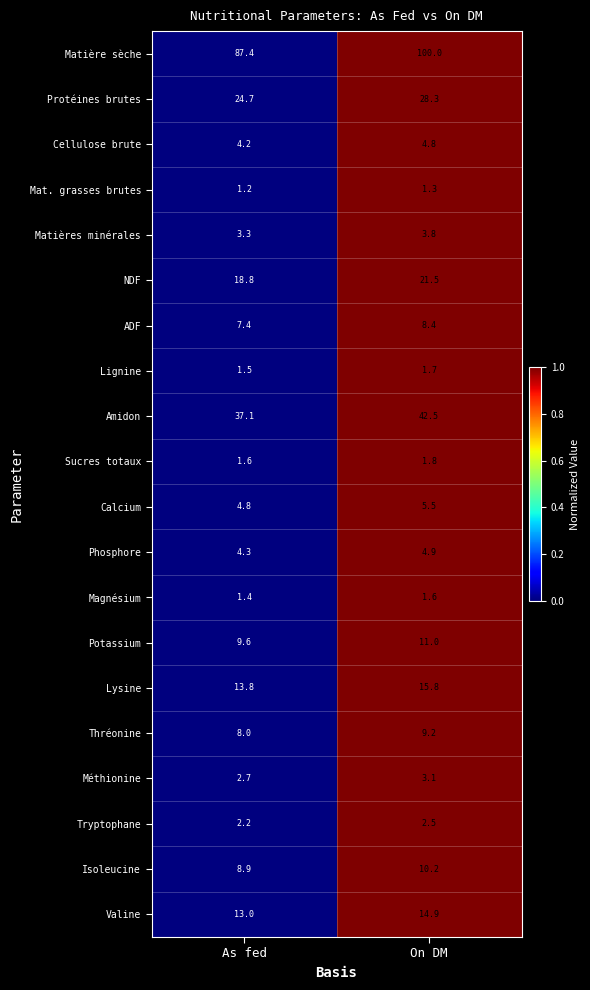

List the series in order of their peak value, lowest first.

Mat. grasses brutes, Magnésium, Lignine, Sucres totaux, Tryptophane, Méthionine, Matières minérales, Cellulose brute, Phosphore, Calcium, ADF, Thréonine, Isoleucine, Potassium, Valine, Lysine, NDF, Protéines brutes, Amidon, Matière sèche